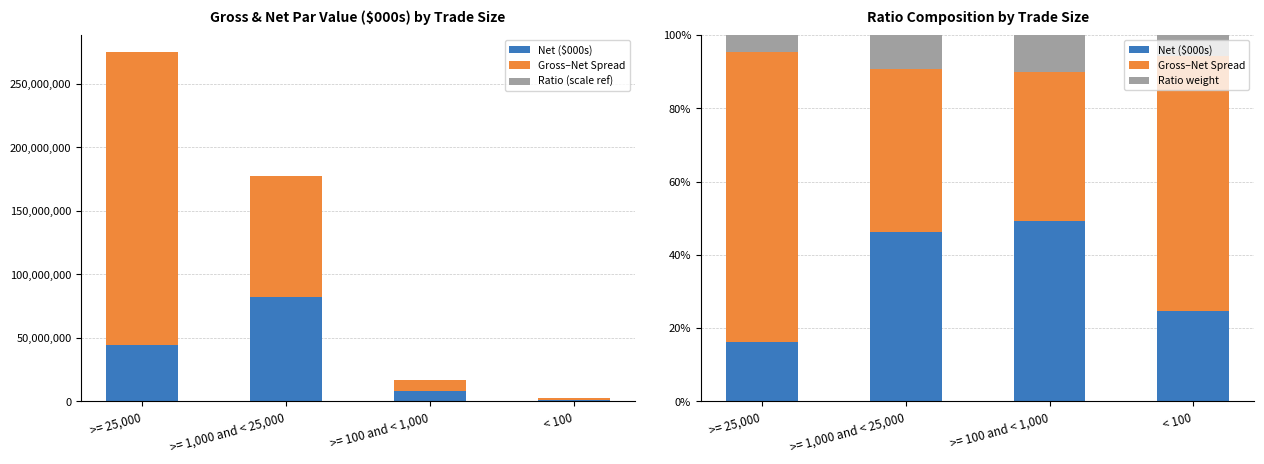

Between >= 25,000 and >= 1,000 and < 25,000, which series saw the biggest shift?

Gross–Net Spread